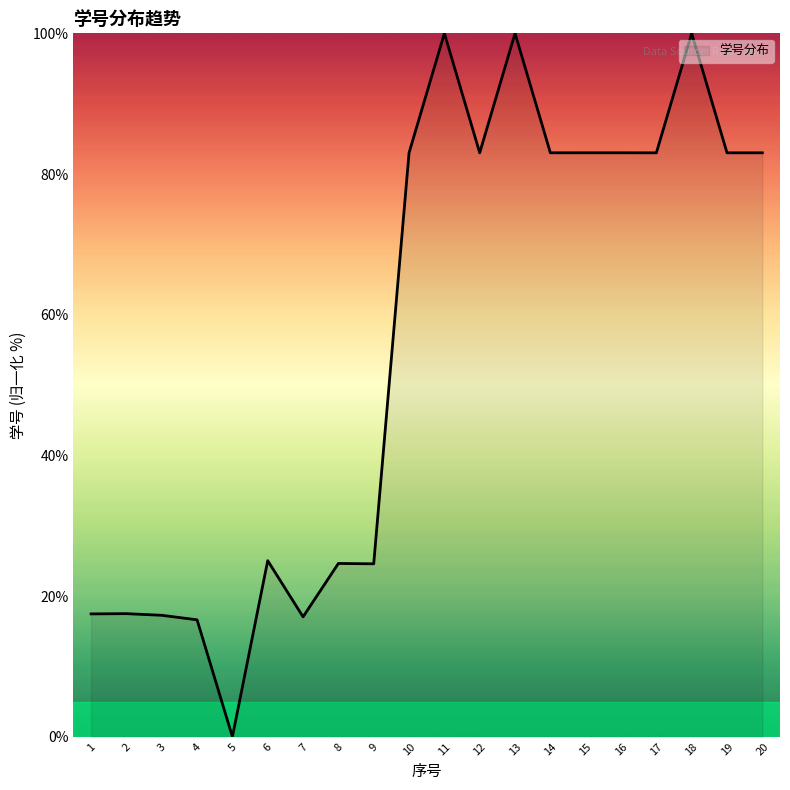

The value at 8 is 35.8. True or false?

False